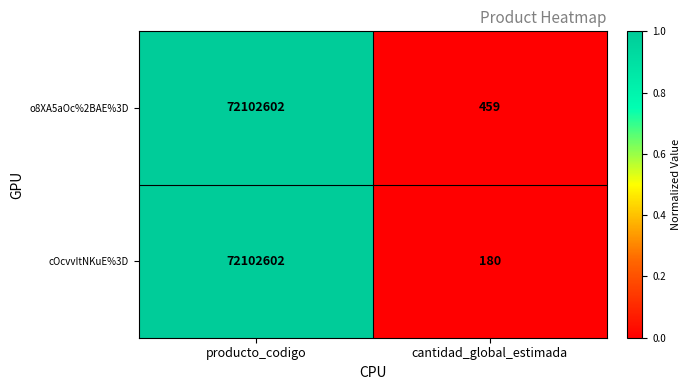

Which series has the widest spread of values?

cOcvvItNKuE%3D